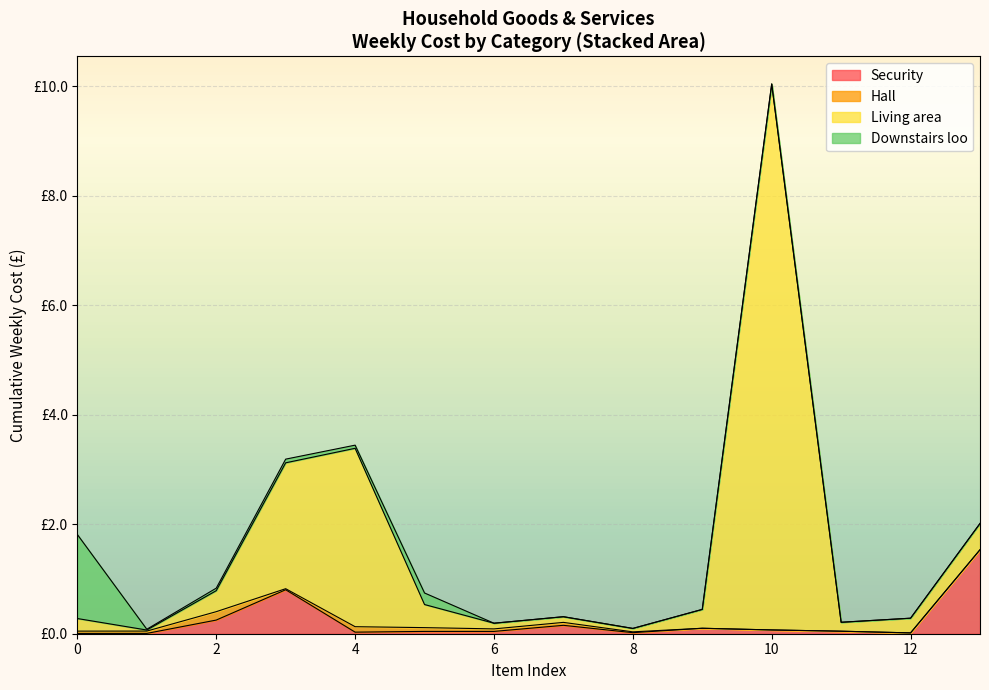

Does the chart display data point markers on the line(s)?

No